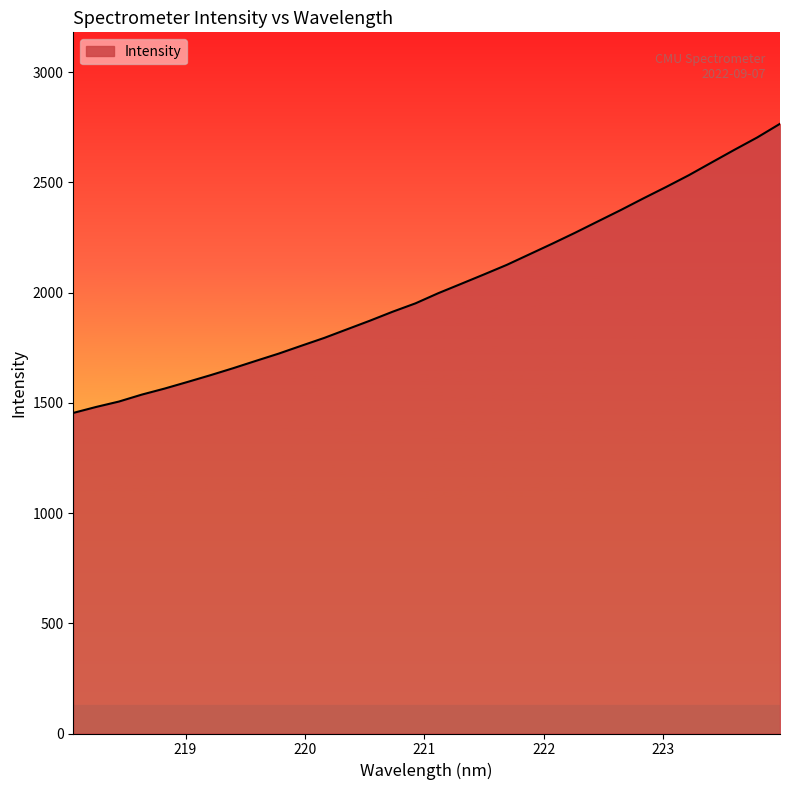

What is the smallest value displayed?

1454.2